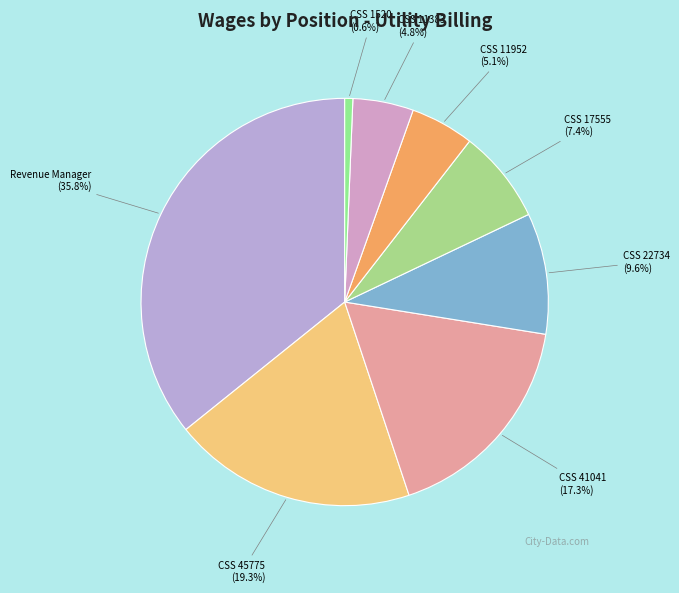

To the nearest percent, what is the difference between the largest and smallest slice percentages?

35%